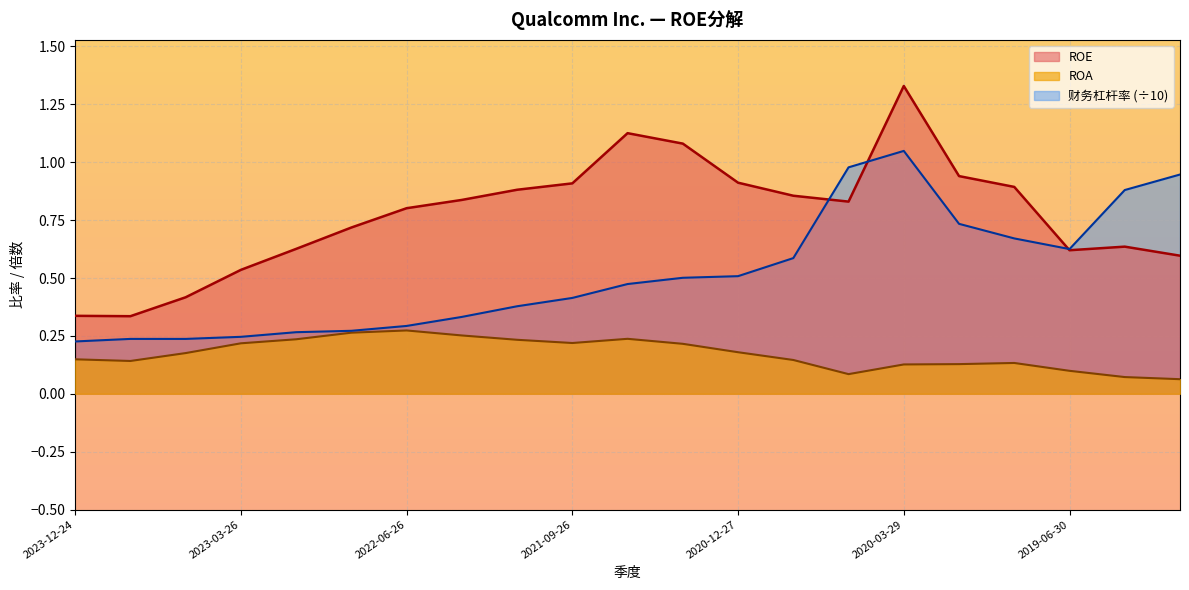

What is the highest value of the ROA series?

0.3